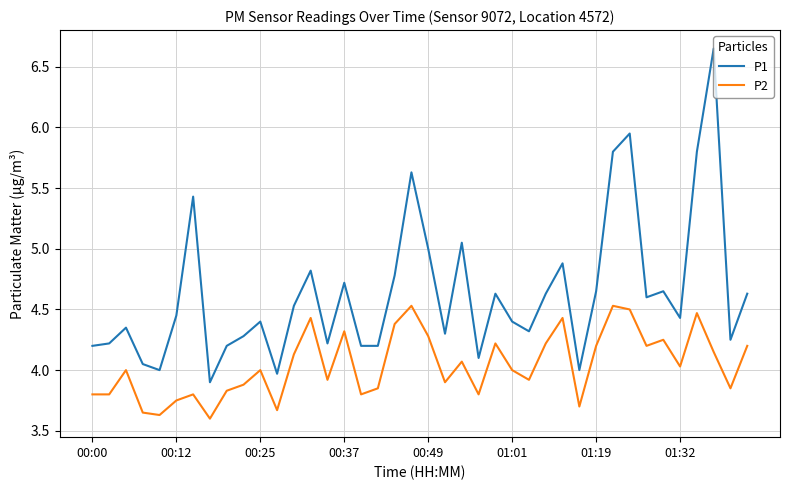

What is the difference between the maximum and minimum values in the P2 series?

0.9